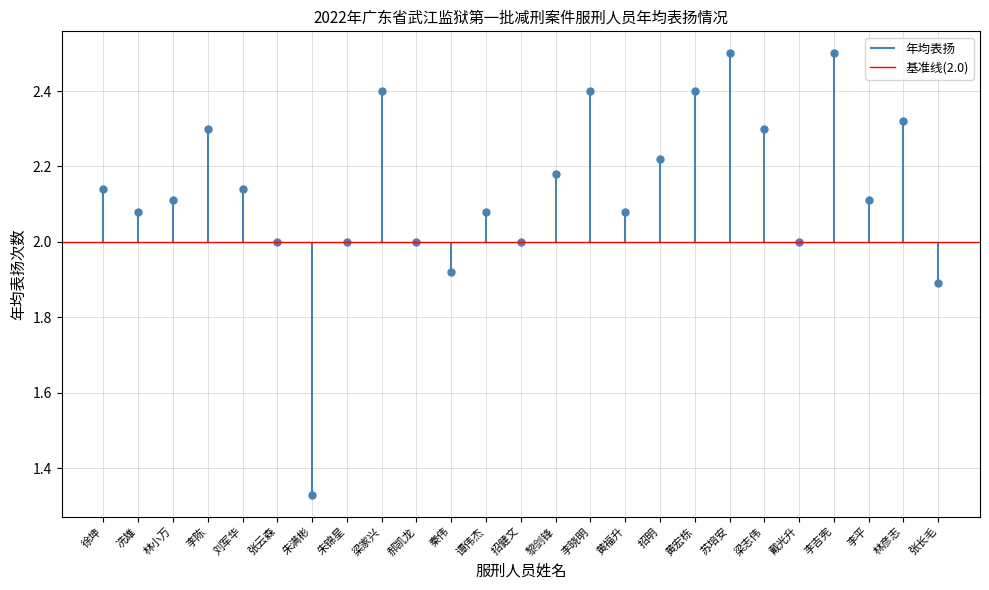

Rank the categories by value from lowest to highest.

朱满彬, 张长毛, 秦伟, 张云森, 朱锦星, 郝凯龙, 招健文, 戴光升, 冼雄, 谭伟杰, 黄福升, 林小万, 李平, 徐坤, 刘军华, 黎剑锋, 招明, 李陈, 梁志伟, 林彦志, 梁家兴, 李晓明, 黄宏栋, 苏培安, 李吉宪